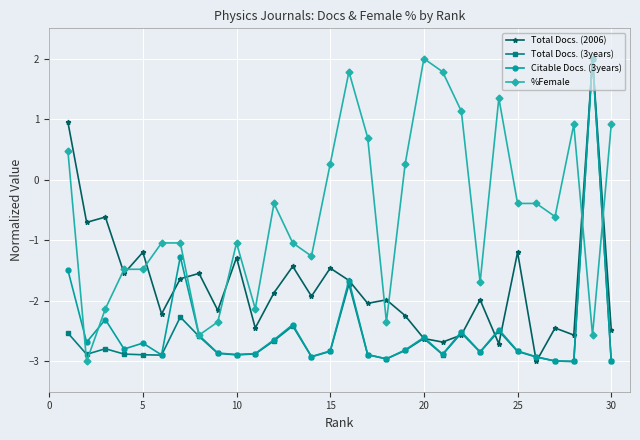

What is the value of the %Female point at the 2nd from the left?

-3.0